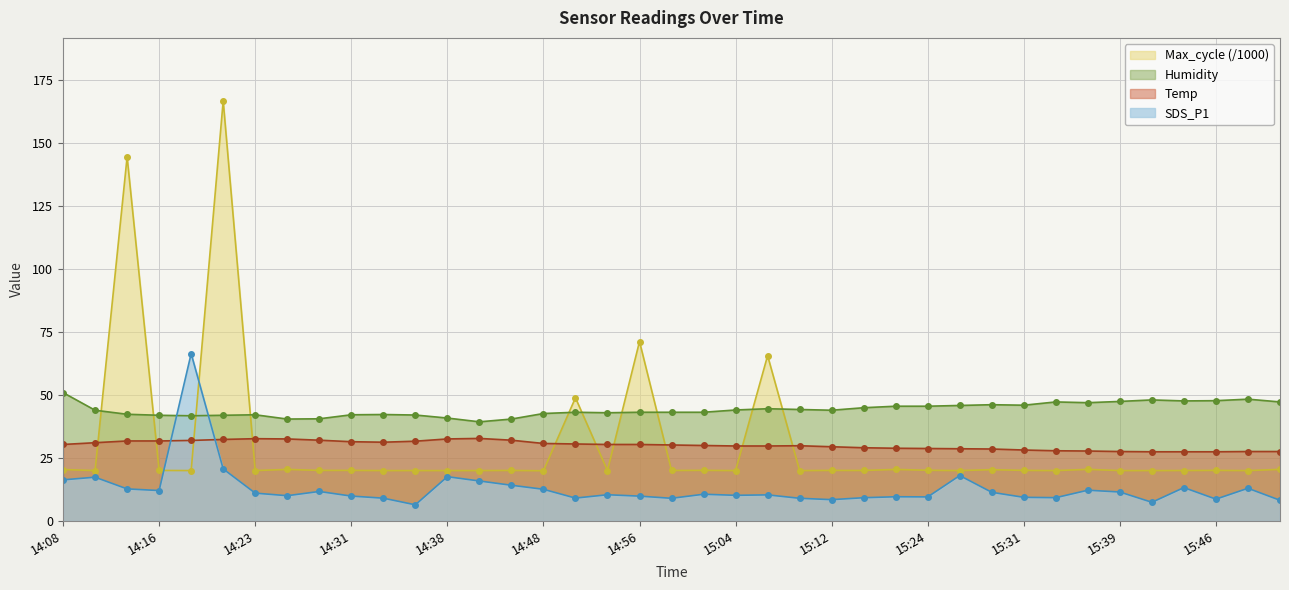

What is the label of the 33rd point from the right?

14:23